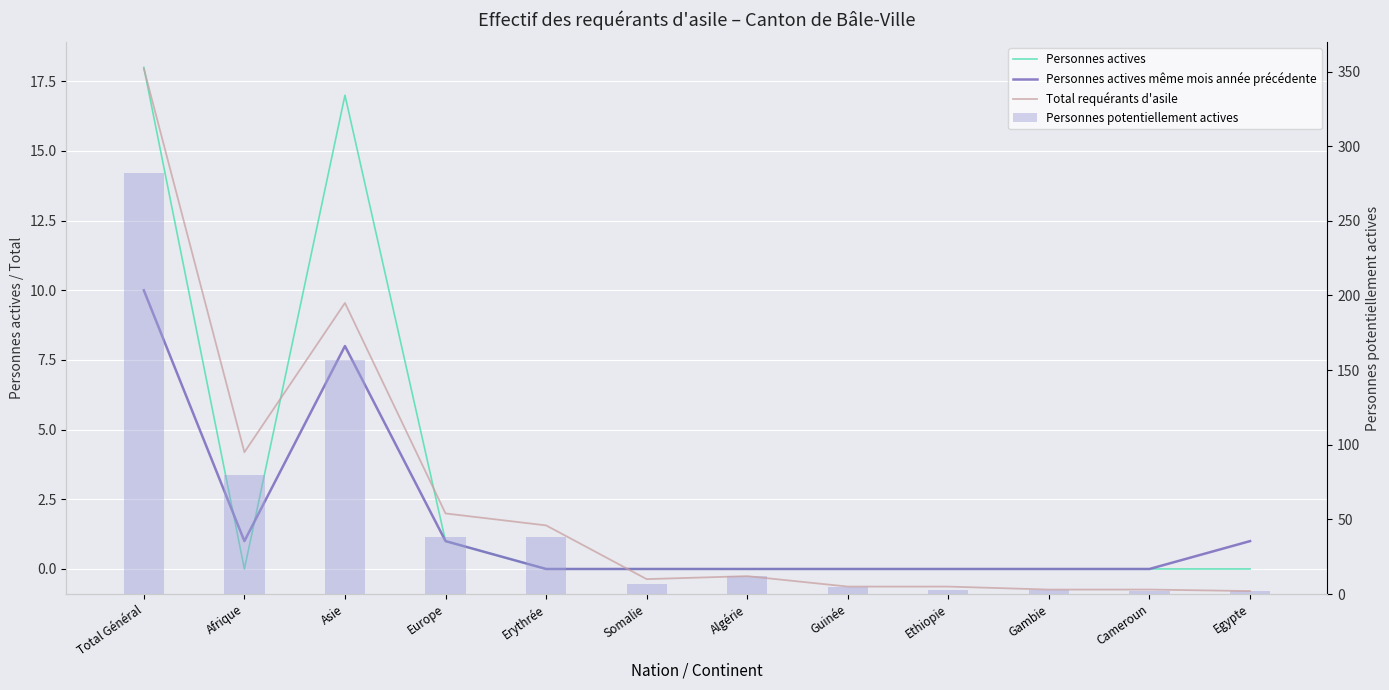

At Somalie, list the series in order from smallest to largest.

Personnes actives, Personnes actives même mois année précédente, Personnes potentiellement actives, Total requérants d'asile